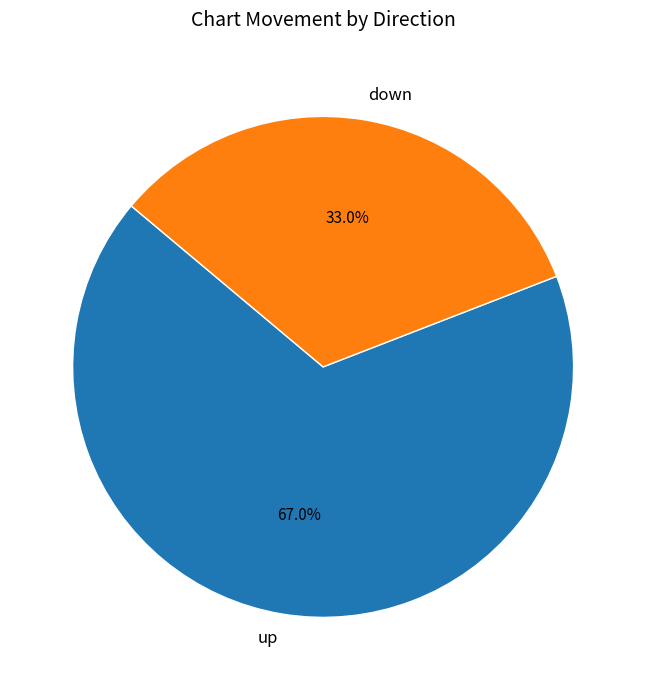

What percentage is the down slice, to the nearest percent?

33%